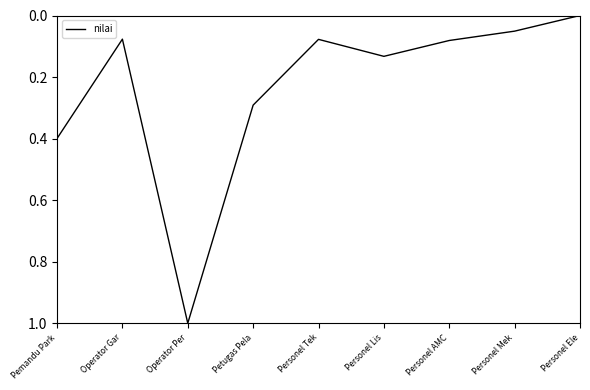

At which category does the data reach its first local peak?

Operator Per